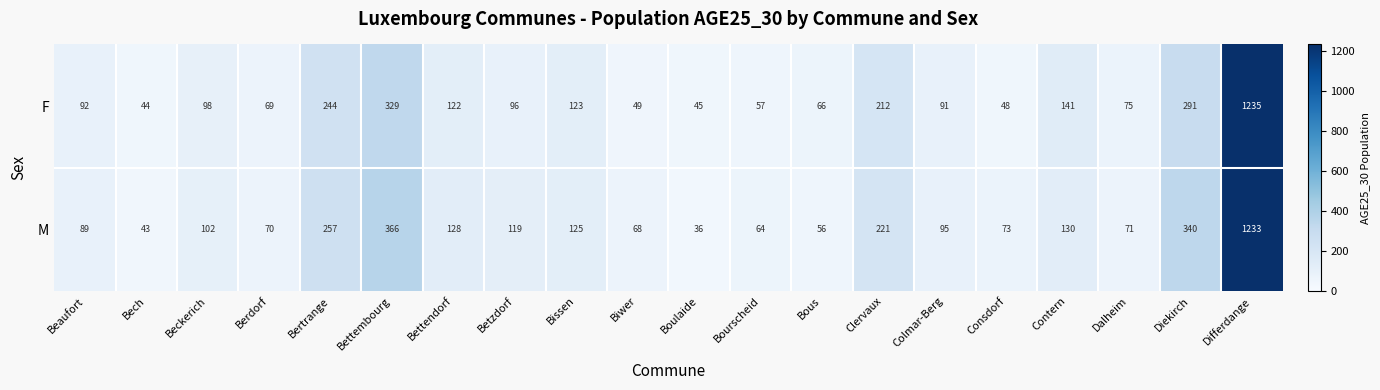

Is it true that M equals 364 at Clervaux?

False